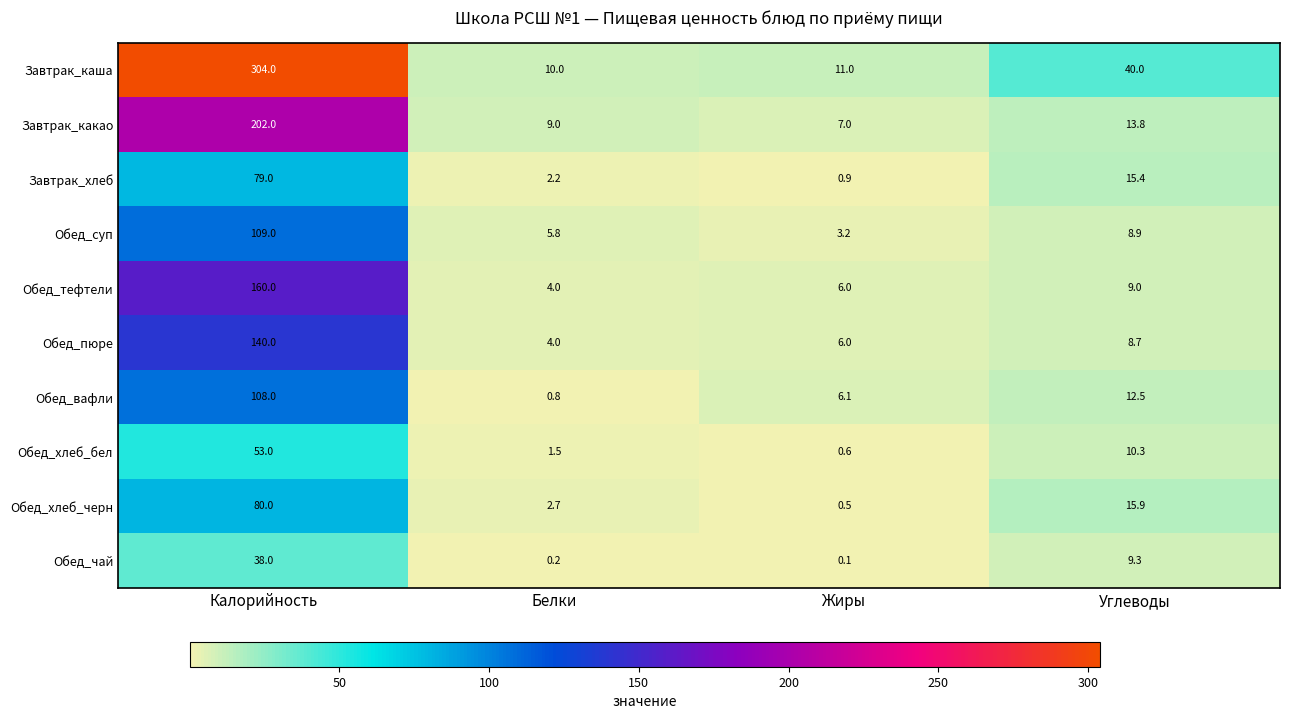

Read the Обед_пюре value at Белки.

4.0